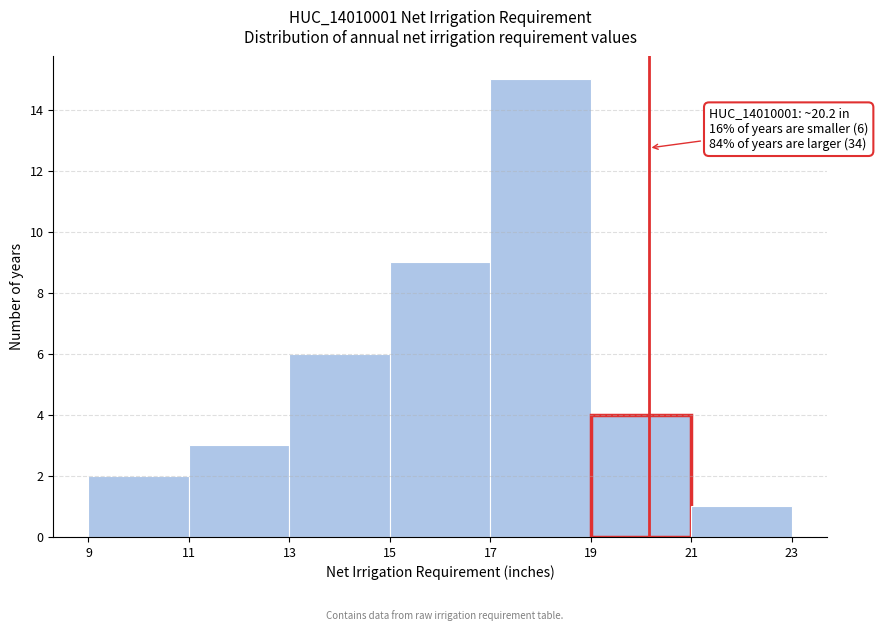

Which range on the x-axis has the tallest bar?

17 to 19